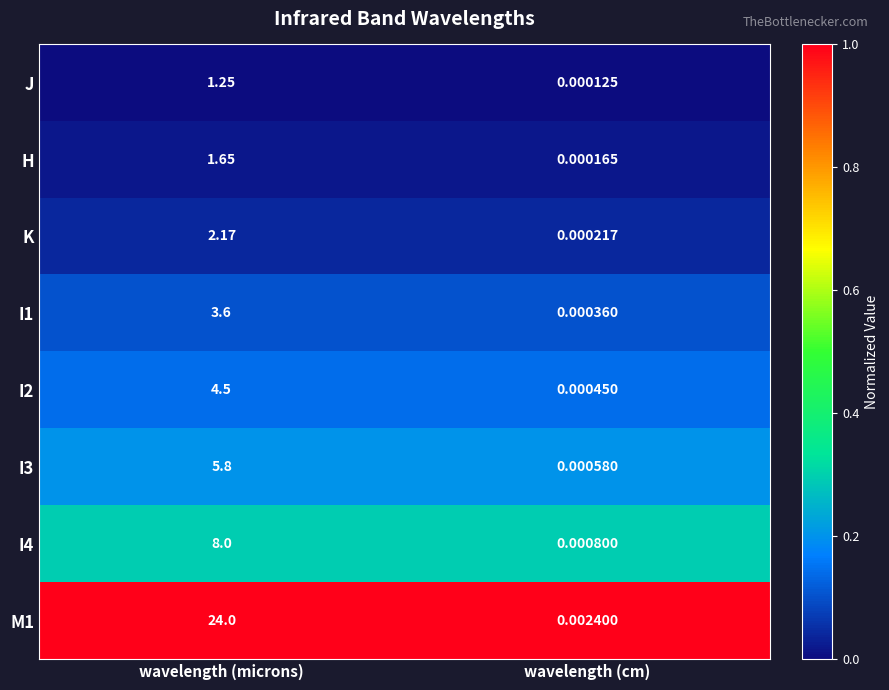

Which category has the highest value in the I1 series?

wavelength (microns)